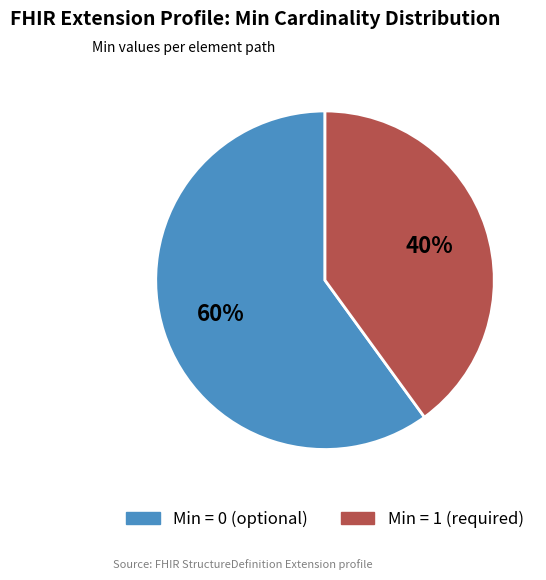

True or false: Min = 1 (required) accounts for 30% of the total.

False